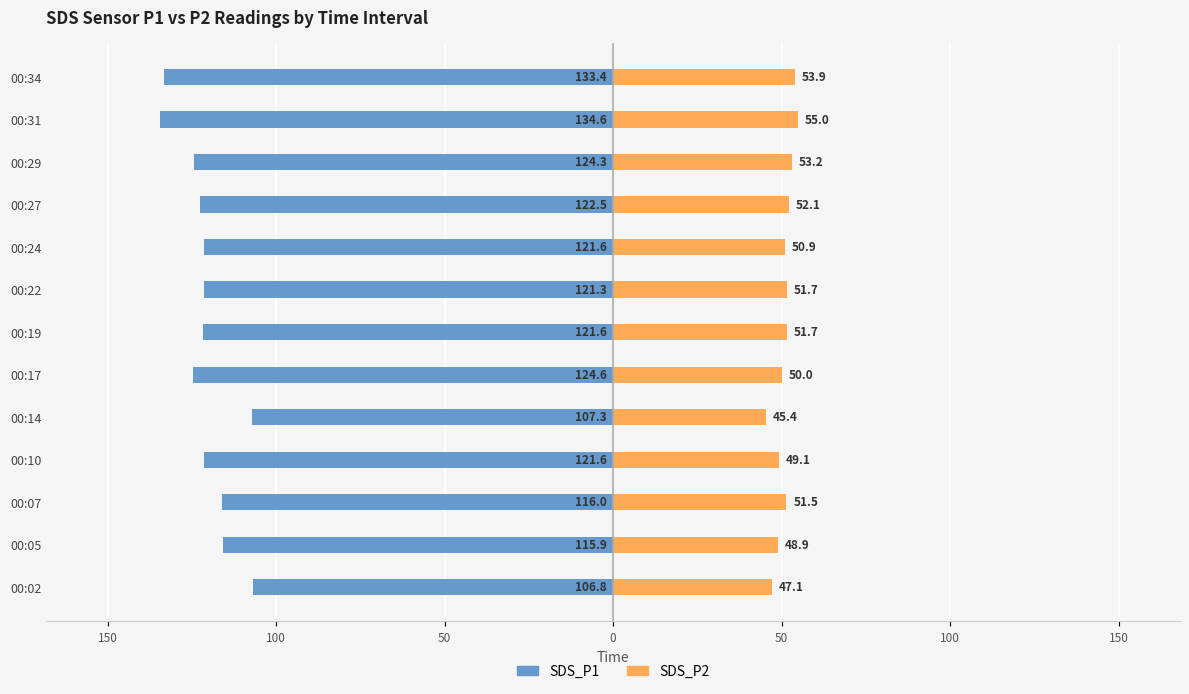

What is the spread (max minus min) of values at 00:14?

152.7